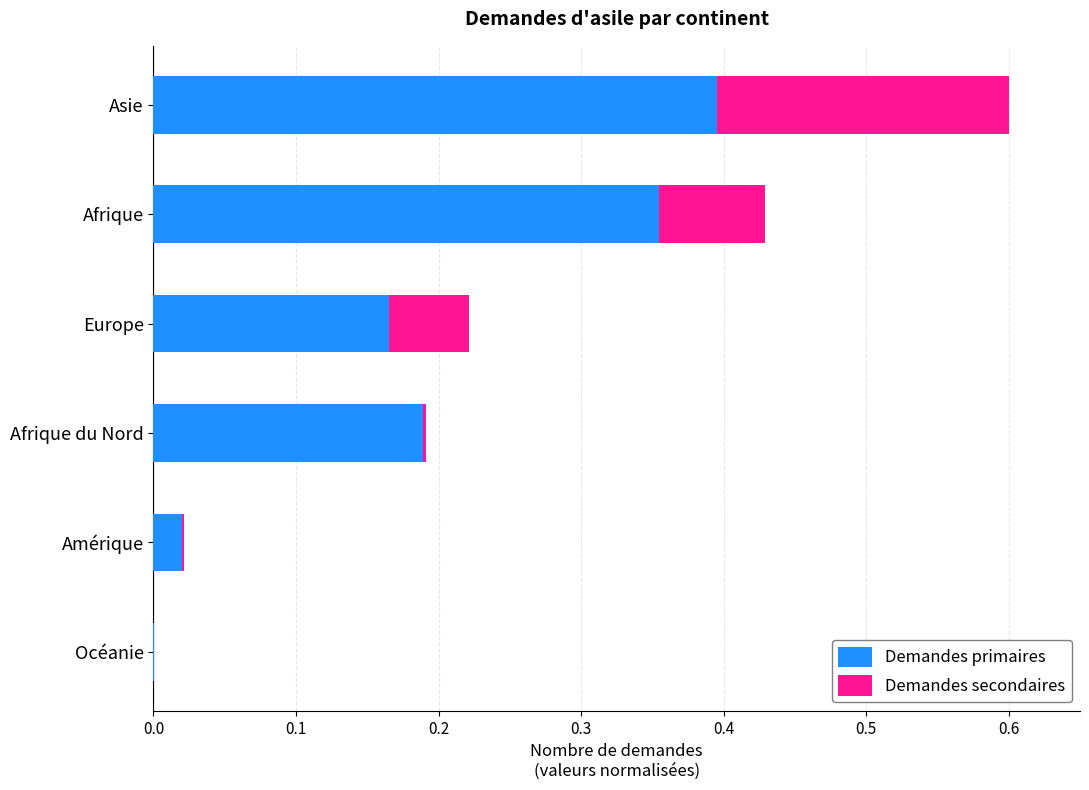

The Demandes primaires series shows 0.0 at Océanie. True or false?

True